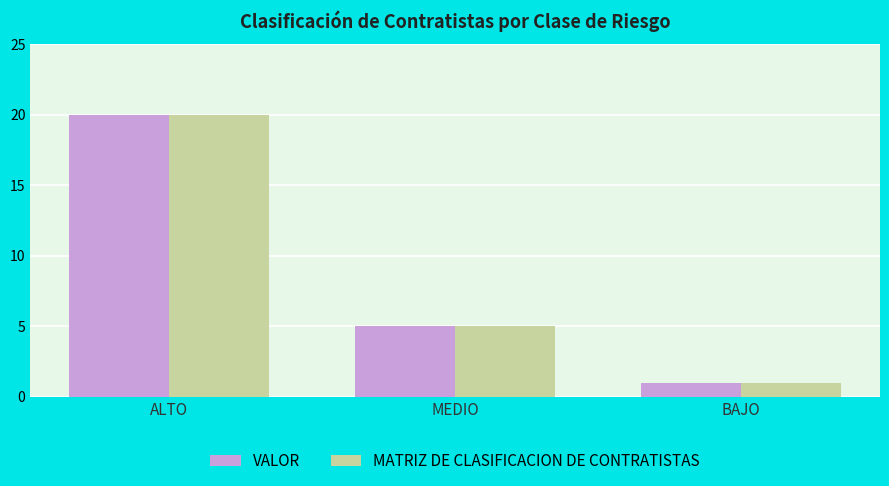

Count the VALOR values in the range 1 to 20.

3